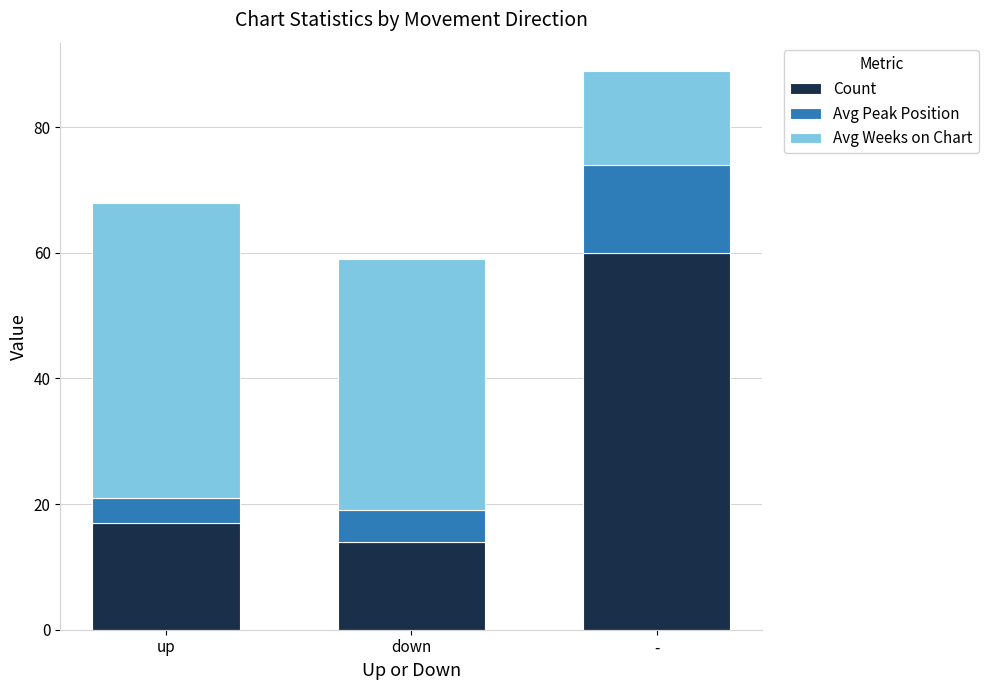

At which category is the sum across all series the highest?

-